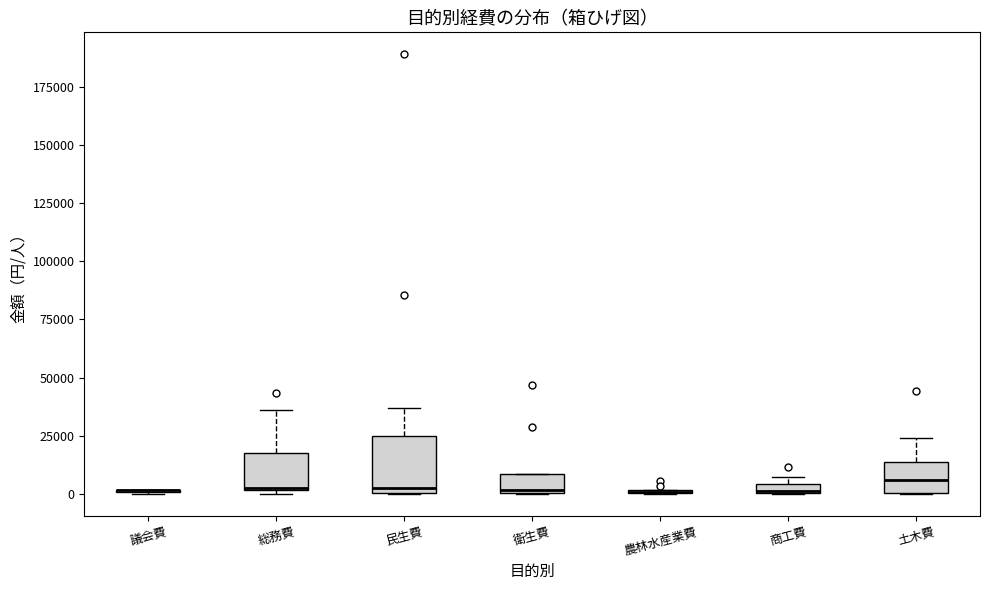

Comparing the boxes themselves (not the whiskers), which one is the tallest?

民生費